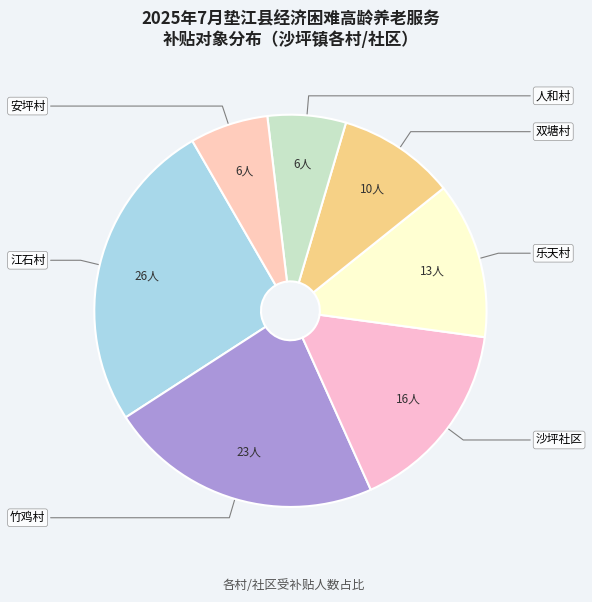

Count the number of slices in the pie.

7